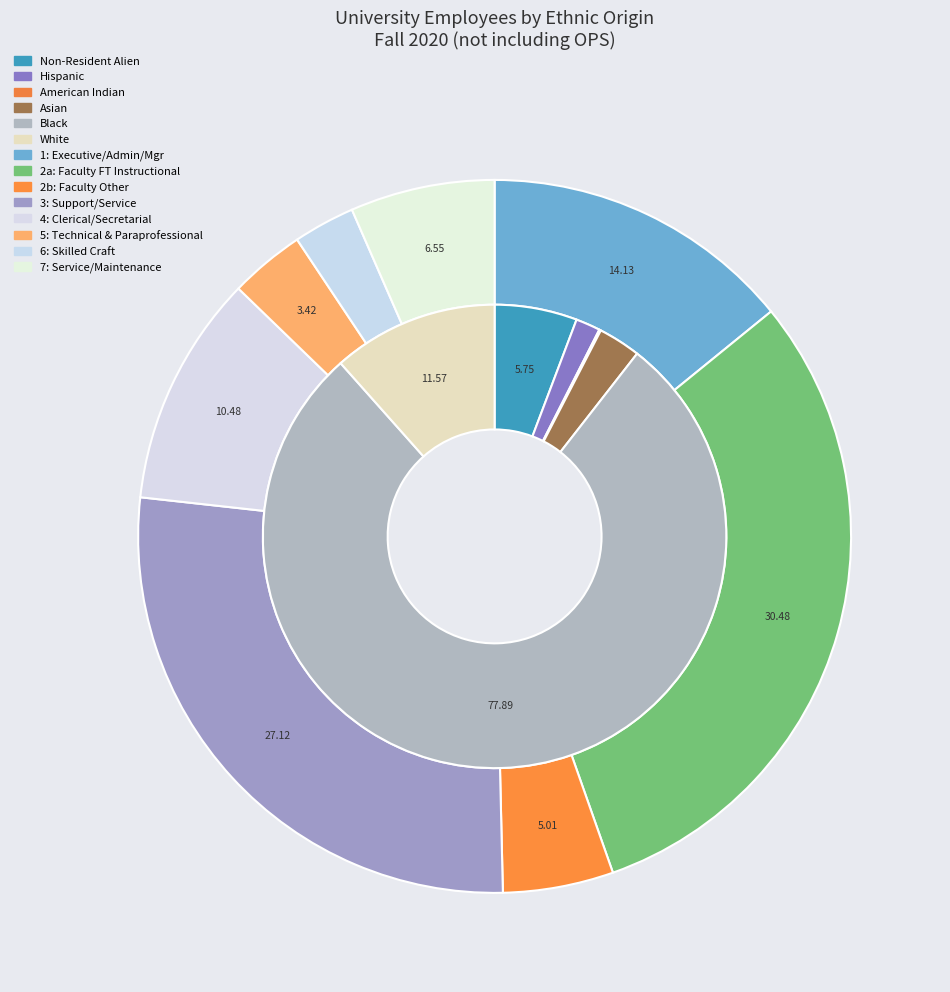

Is it true that 4: Clerical/Secretarial is 12% of the pie?

False